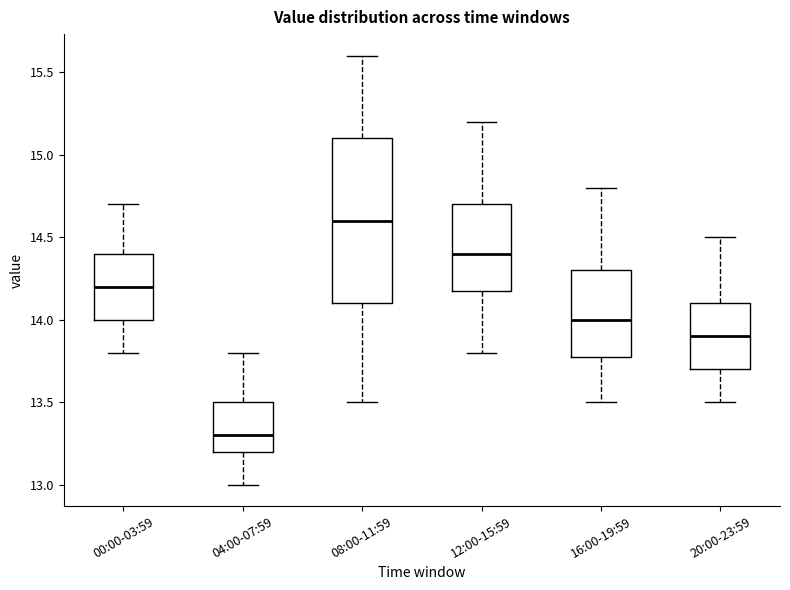

Which box has the lowest median line?

04:00-07:59